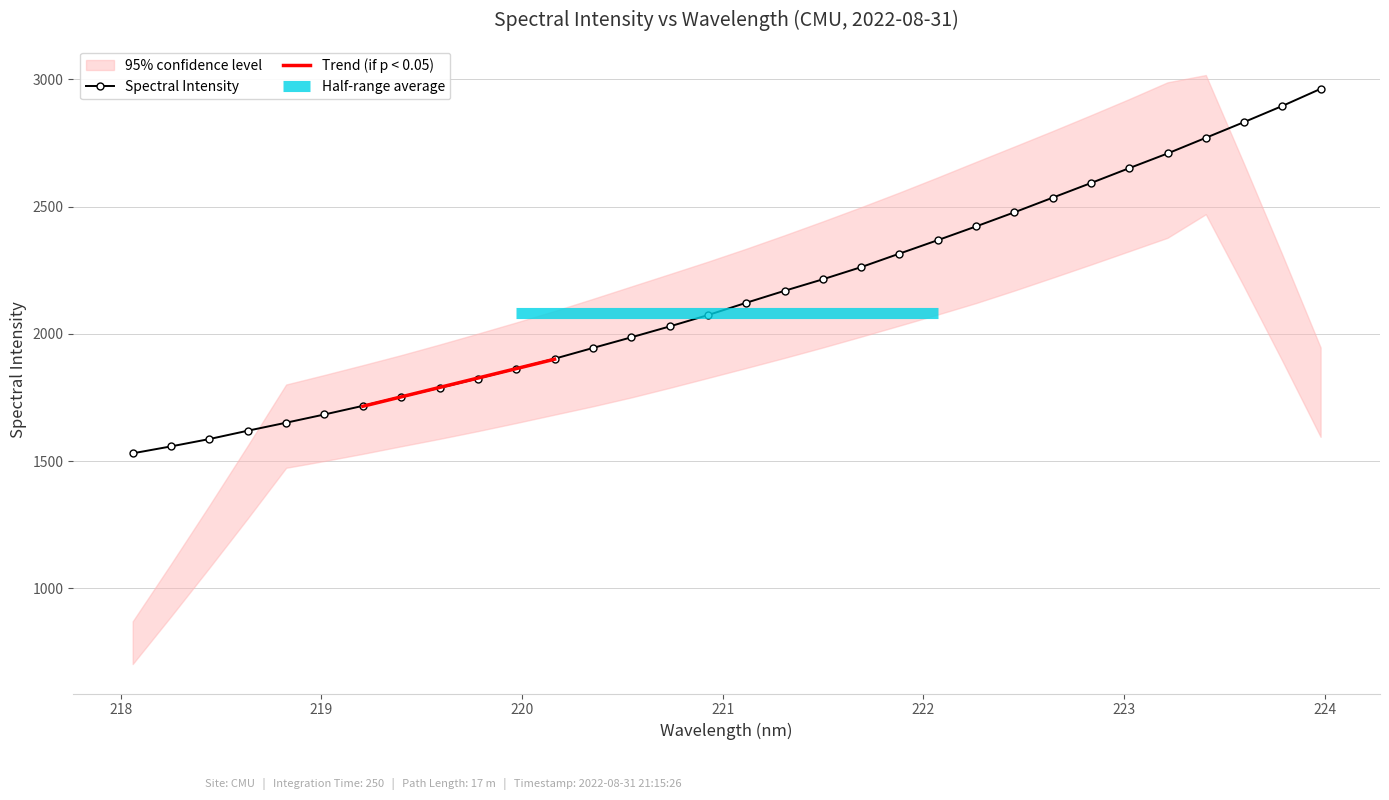

What is the maximum value shown in the chart?

2962.4